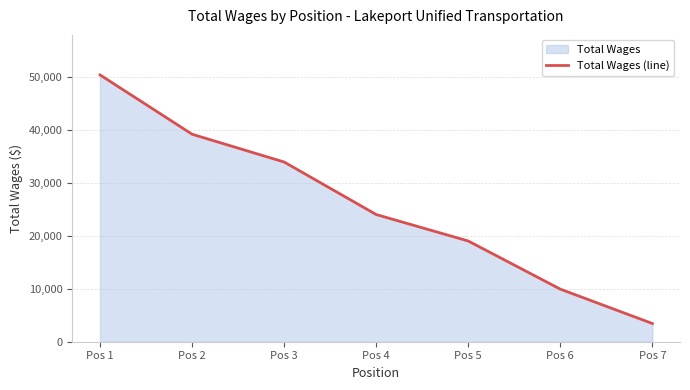

What is the greatest value displayed?

50388